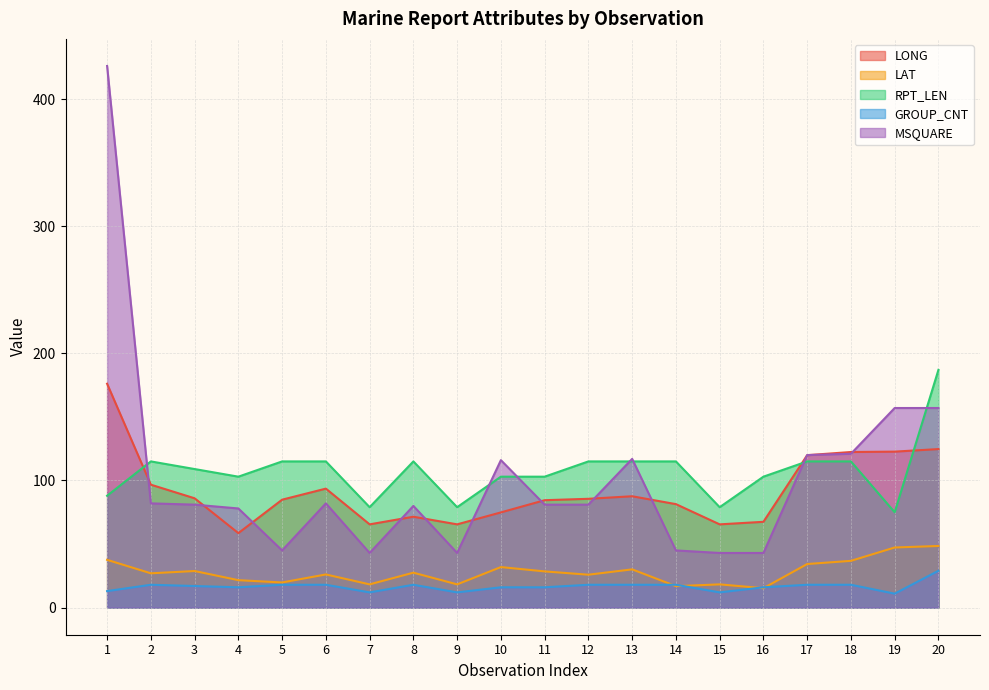

Which series ends up on top after the final intersection of GROUP_CNT and LAT?

LAT